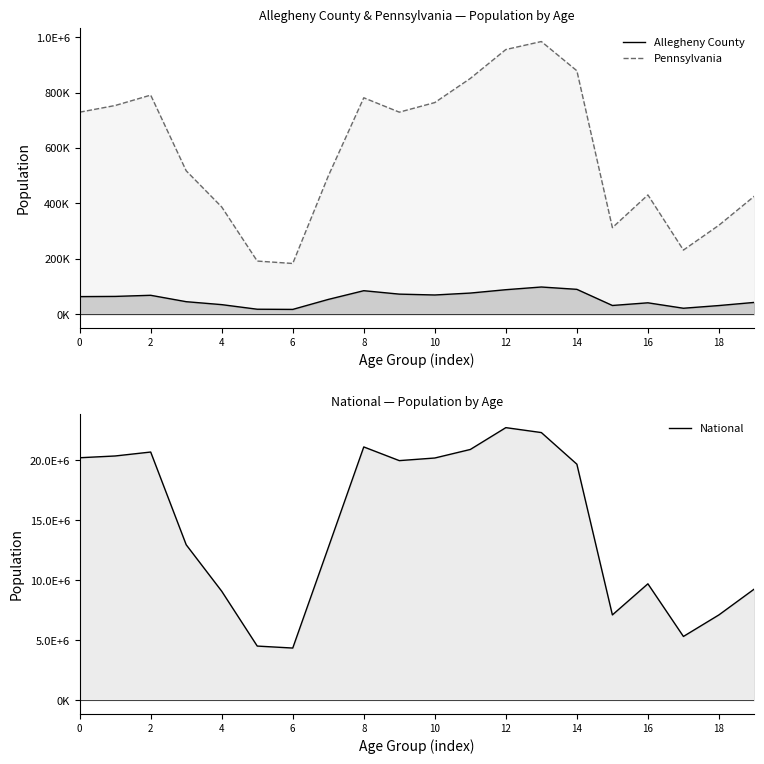

In Allegheny County, how many points are lower than both neighbors (excluding endpoints)?

4